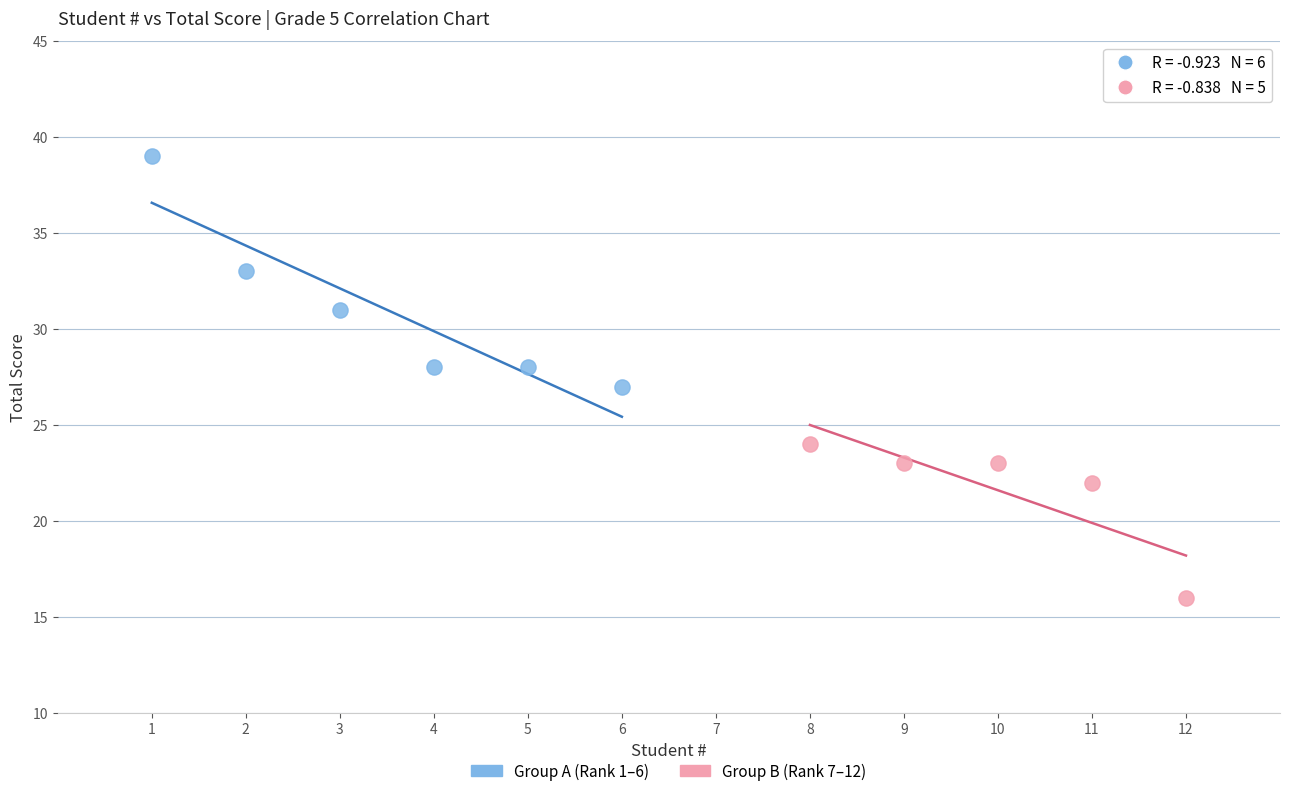

Which series contains the lowest Y value?

Group B (Rank 7–12)